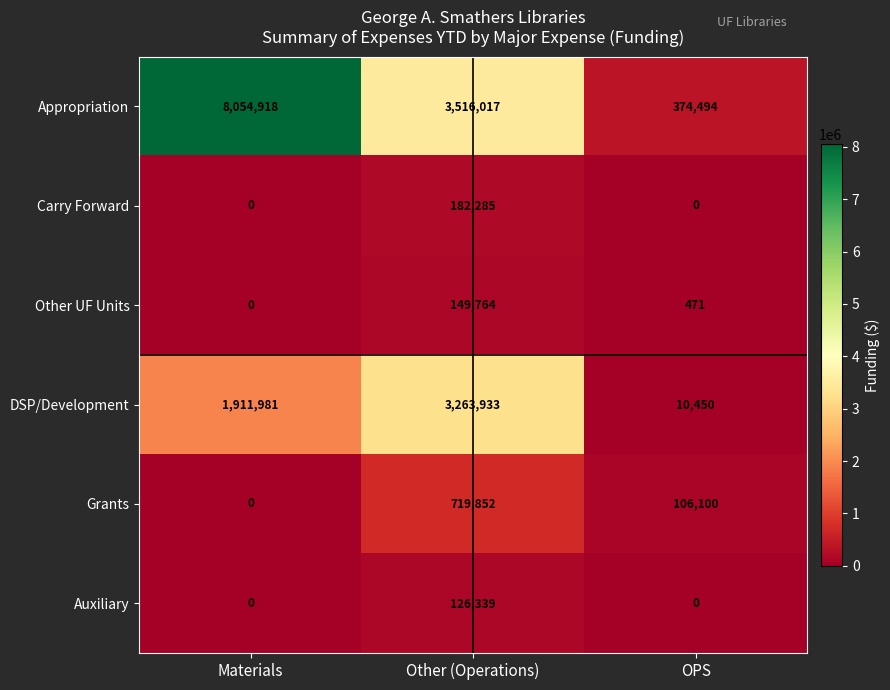

The value of Auxiliary at Materials is 58622. True or false?

False